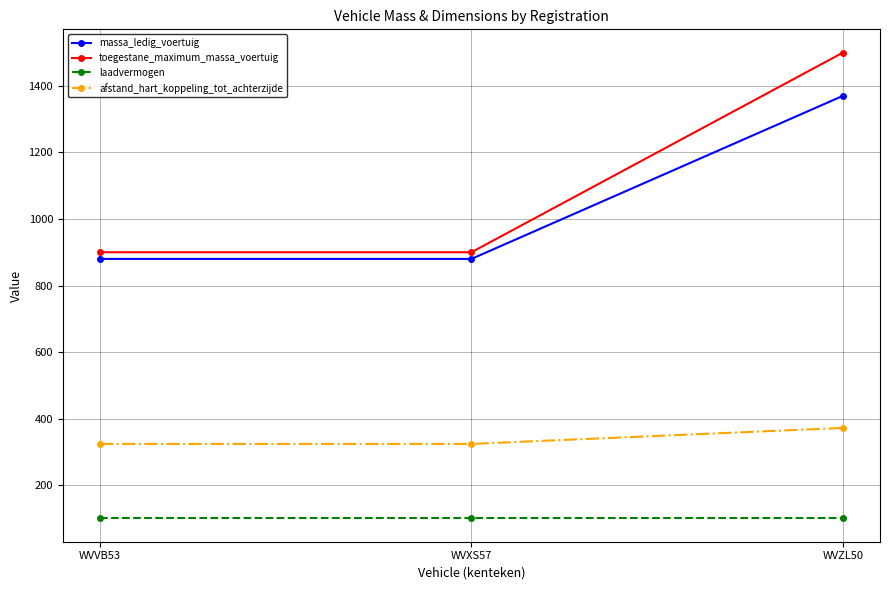

Count the toegestane_maximum_massa_voertuig values in the range 900 to 1500.

3